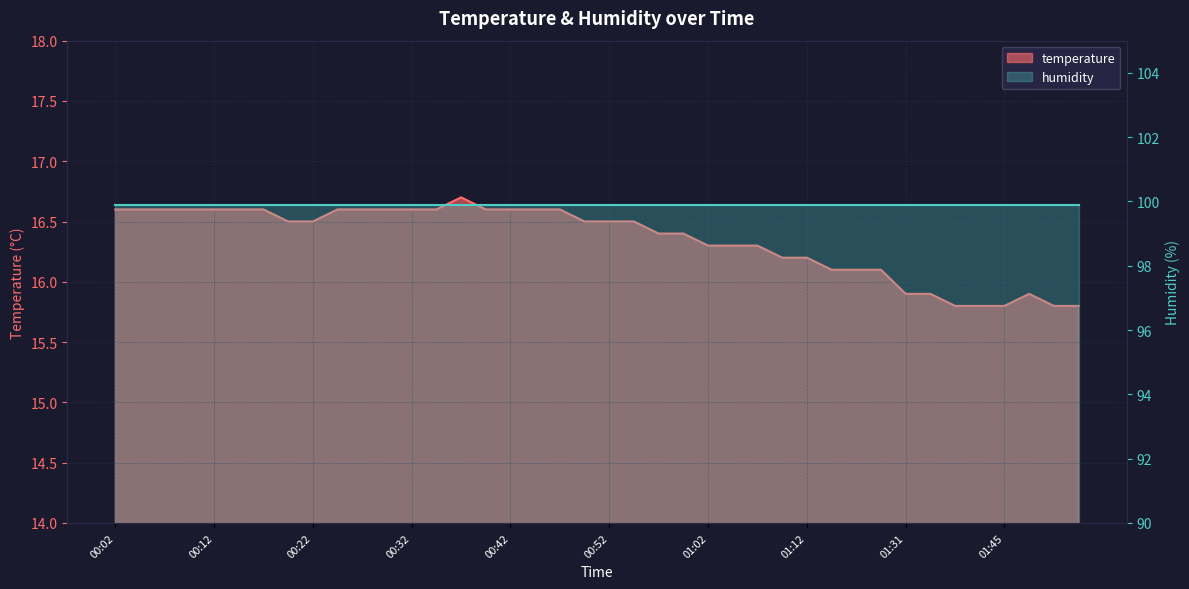

What is the ratio of the value at 00:57 to the value at 01:04?

1.0